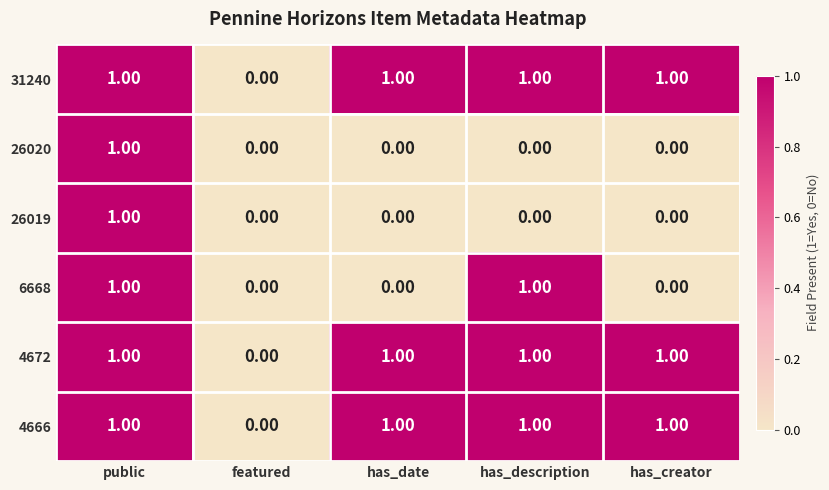

What is the sum of all 31240 values?

4